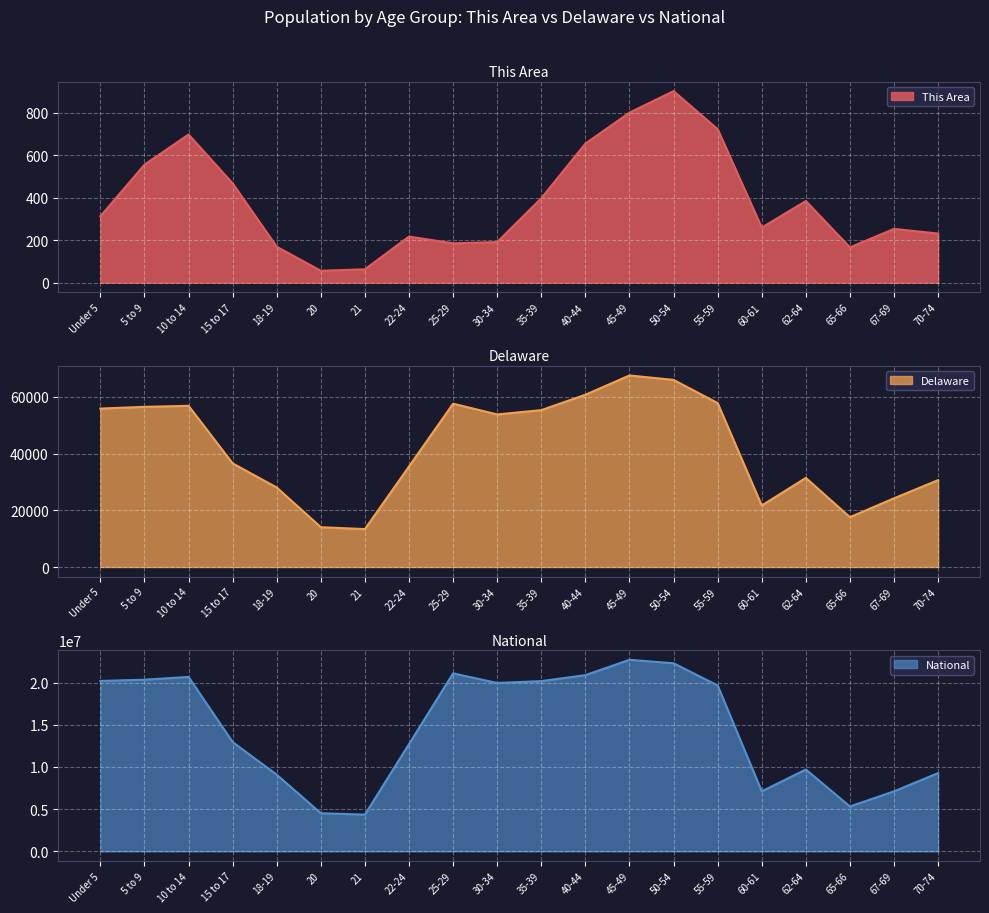

At which label does This Area first exceed 312?

5 to 9